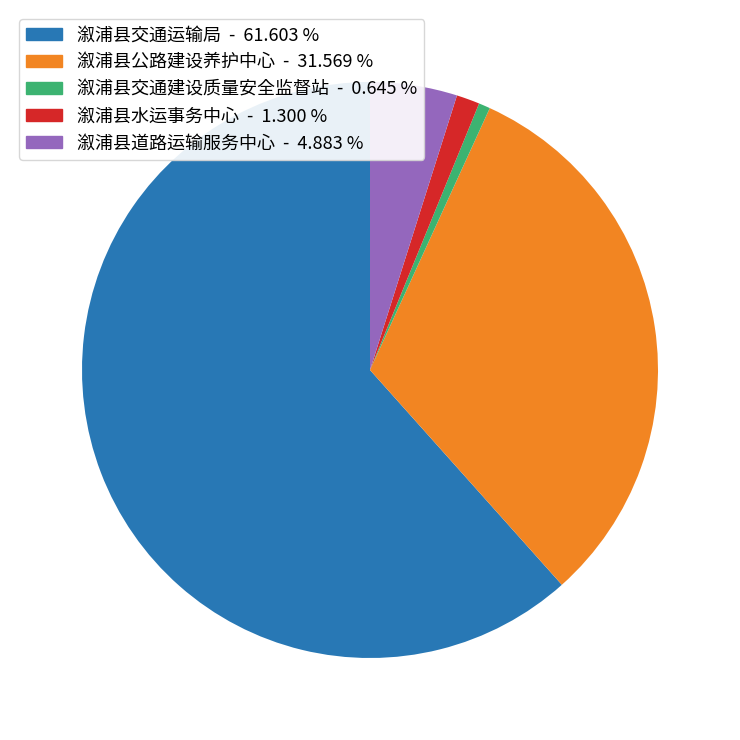

Is it true that 溆浦县公路建设养护中心 is 32% of the pie?

True